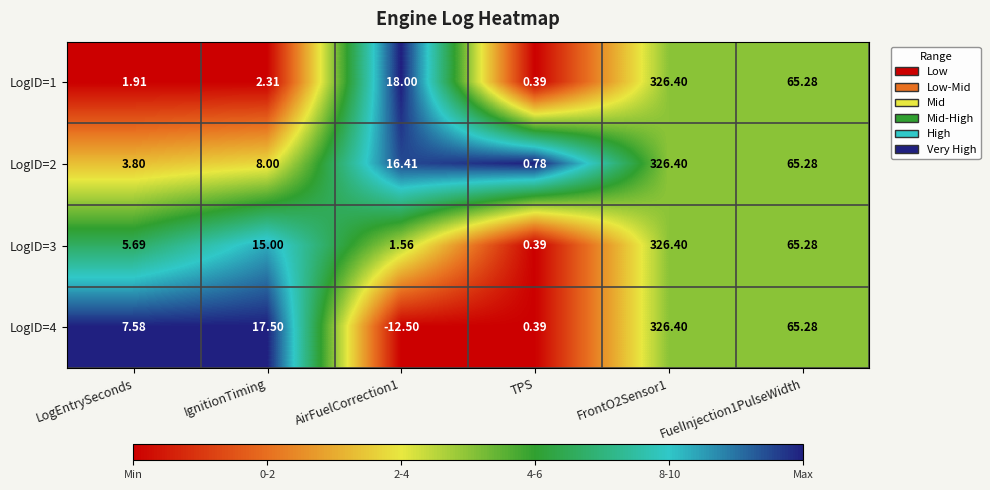

What is the total value across all series at AirFuelCorrection1?

23.5